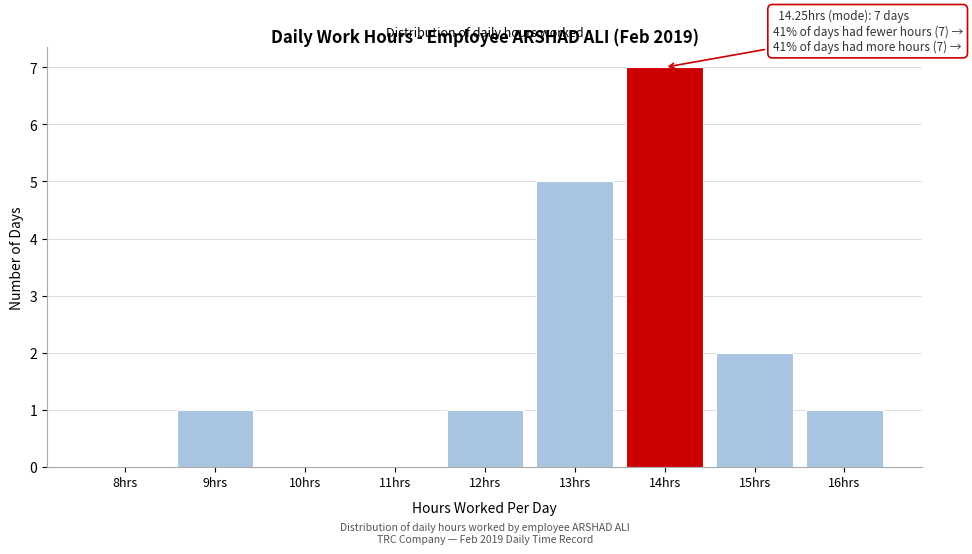

Reading left to right, what are all the values shown in this chart?

8hrs=0	9hrs=1	10hrs=0	11hrs=0	12hrs=1	13hrs=5	14hrs=7	15hrs=2	16hrs=1